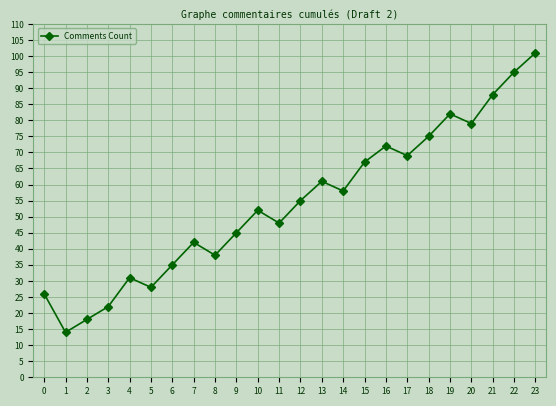

What is the maximum value shown in the chart?

101